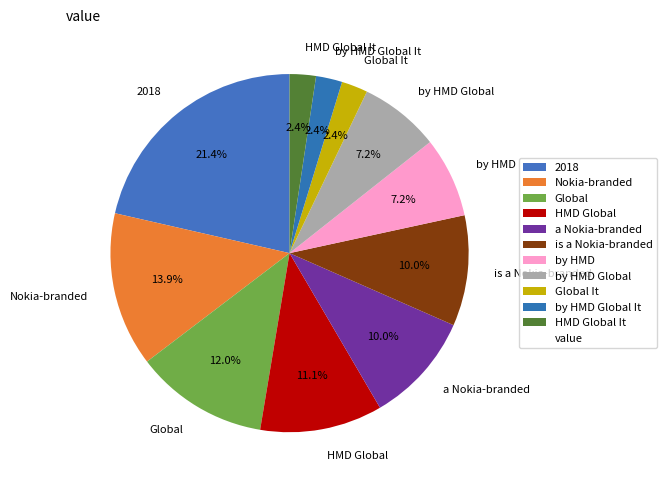

Which has a higher value, 2018 or is a Nokia-branded?

2018